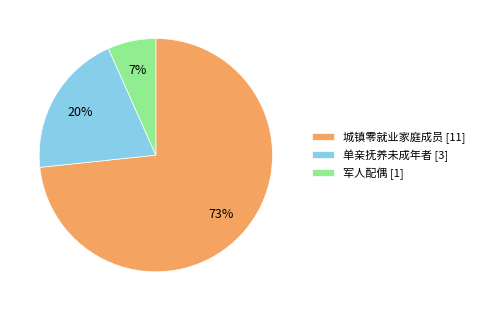

Combined, do 城镇零就业家庭成员 [11] and 单亲抚养未成年者 [3] account for over 50%?

Yes